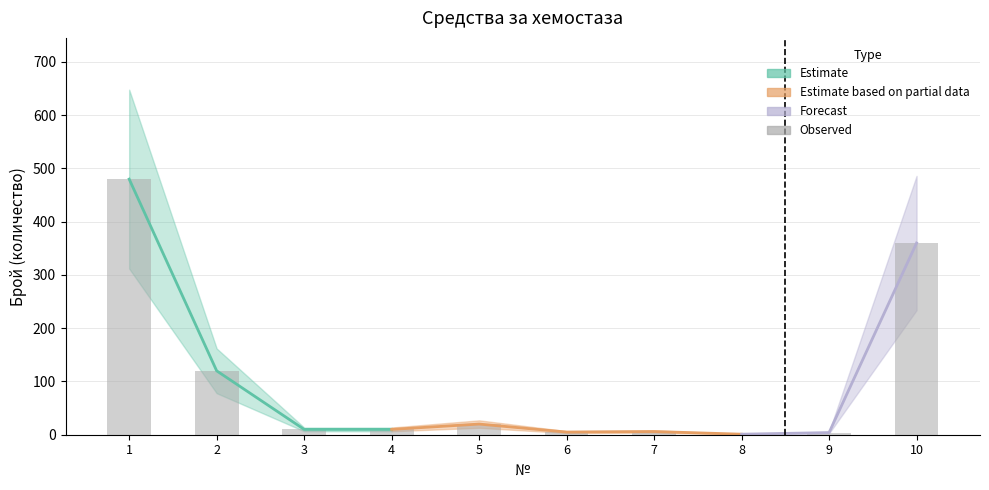

What is the difference between the maximum and second lowest values?

476